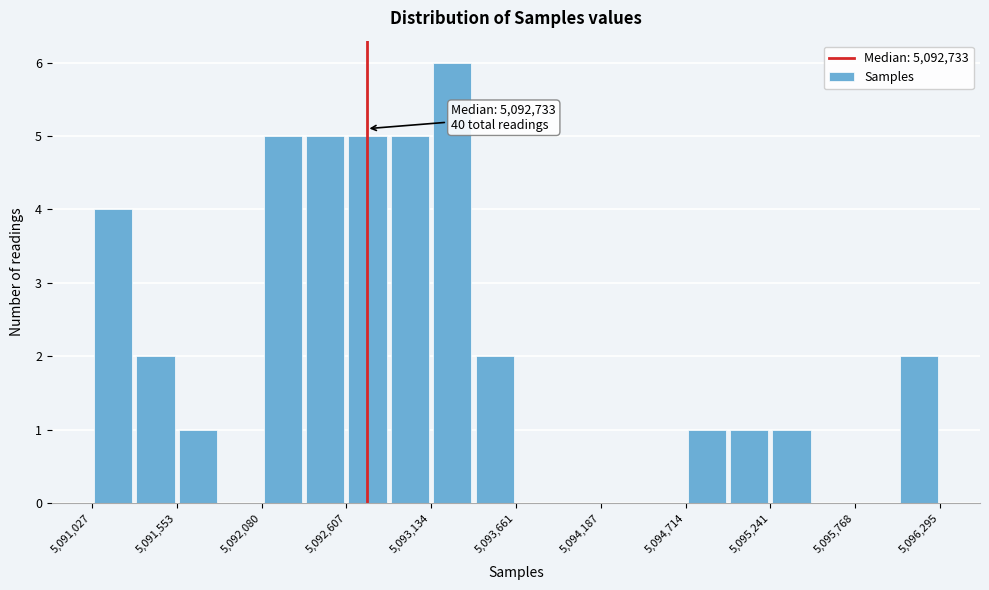

Around what value on the x-axis is the tallest bar? Give the approximate position of its centre, as read against the axis.

5093300